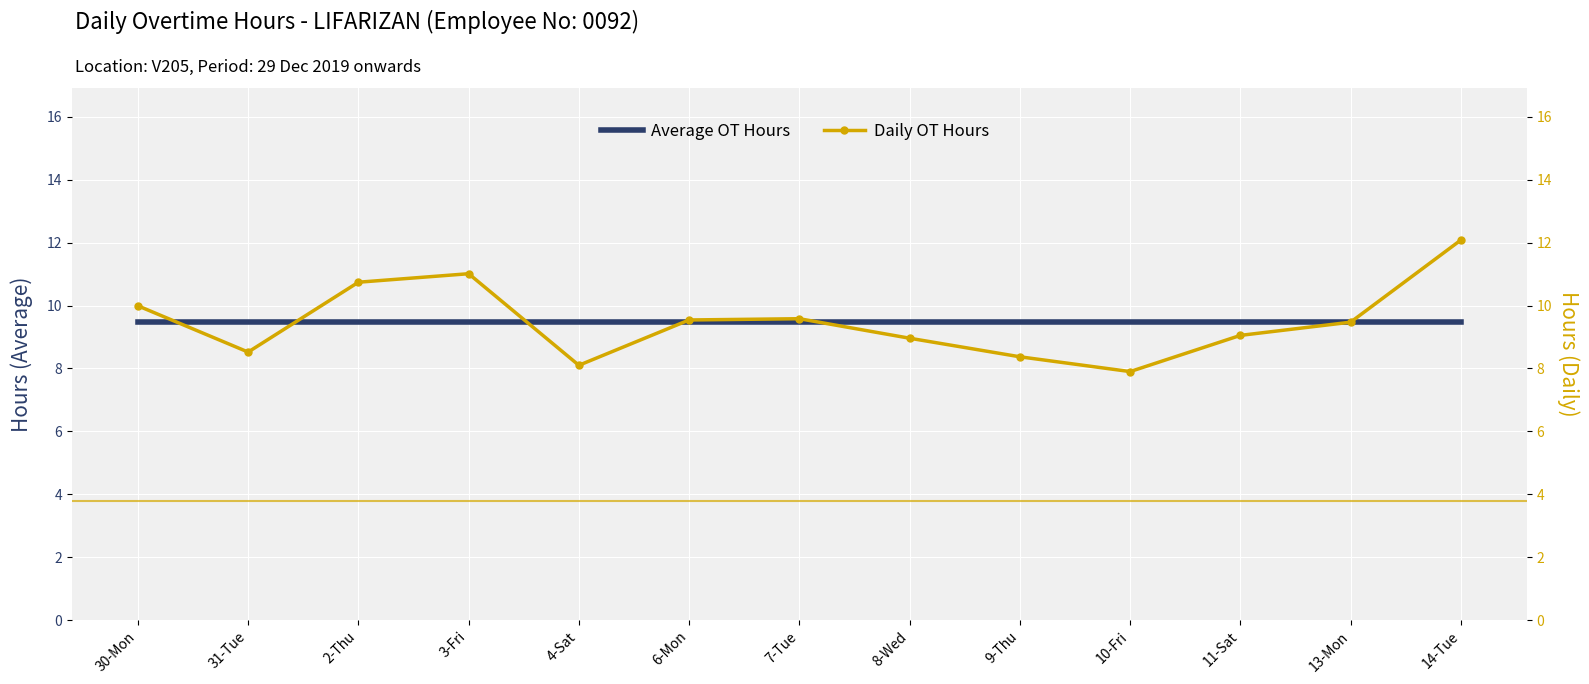

List the labels in order of Daily OT Hours value, largest first.

14-Tue, 3-Fri, 2-Thu, 30-Mon, 7-Tue, 6-Mon, 13-Mon, 11-Sat, 8-Wed, 31-Tue, 9-Thu, 4-Sat, 10-Fri